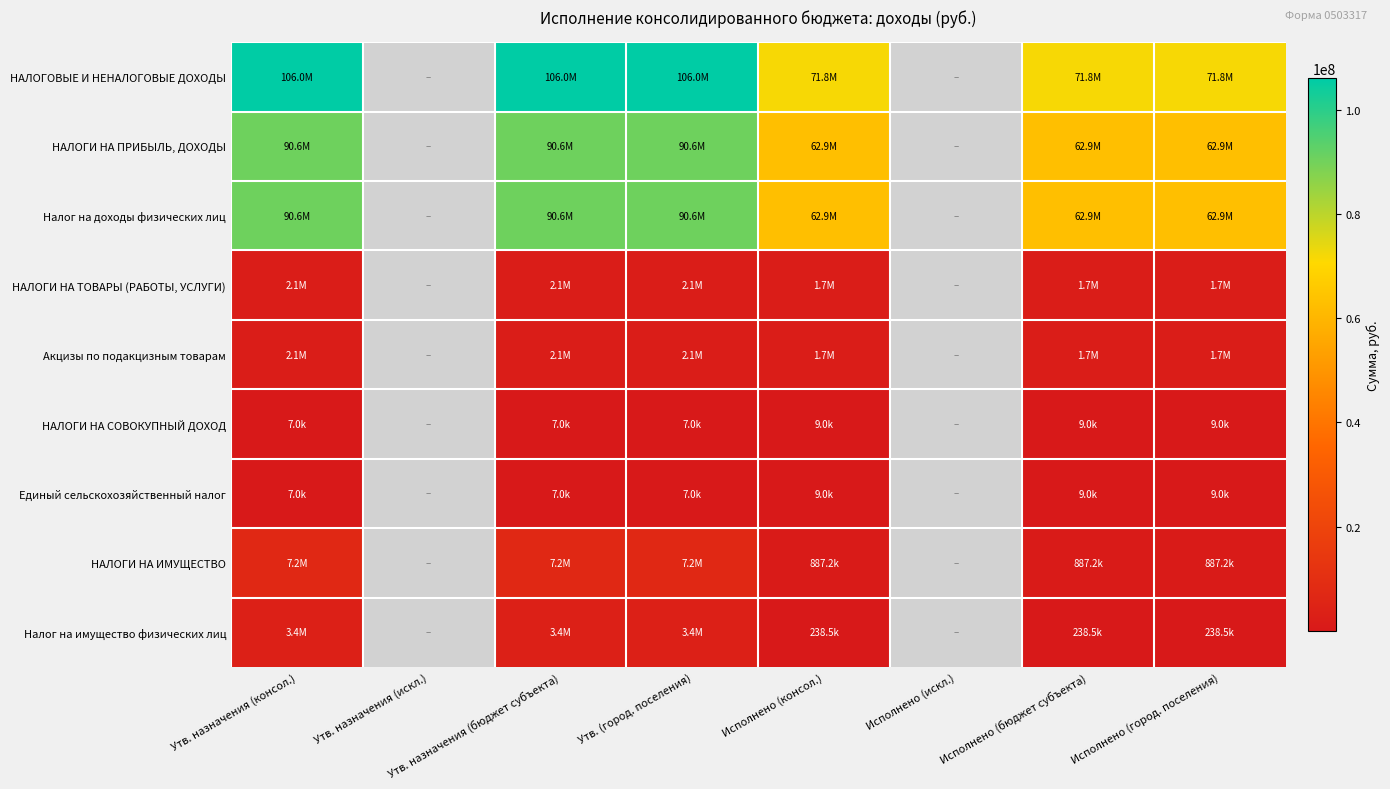

What is the sum of the Налог на имущество физических лиц values at Утв. назначения (бюджет субъекта) and Исполнено (город. поселения)?

3638514.2